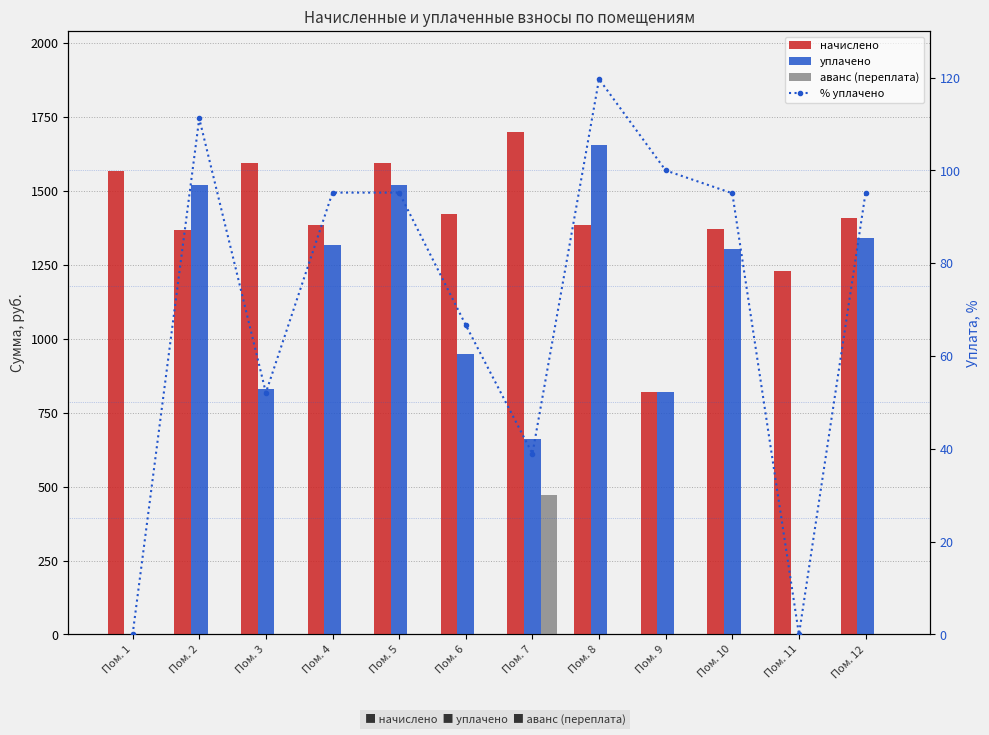

Which has a higher value, Пом. 3 or Пом. 10?

Пом. 3